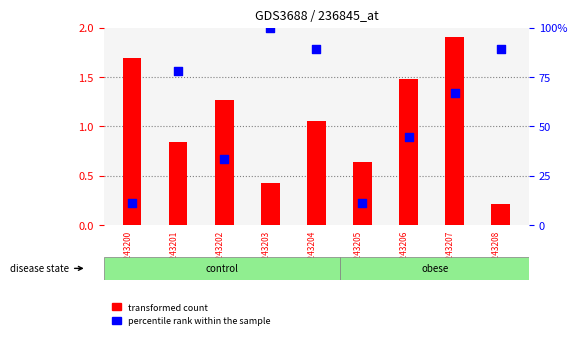

At how many categories does at least one series exceed 0?

9